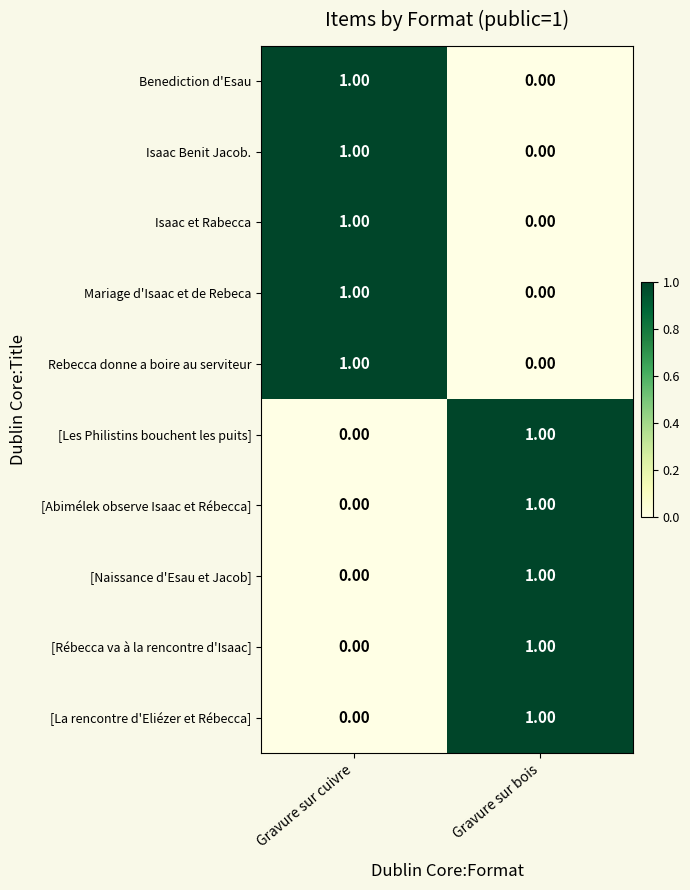

Is the value of Rebecca donne a boire au serviteur at Gravure sur bois greater than the value of [Rébecca va à la rencontre d'Isaac] at Gravure sur bois?

No